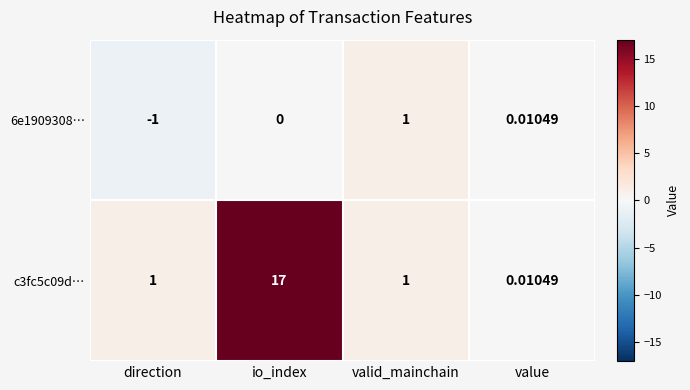

Where is 6e1909308… nearest to the value 0?

io_index